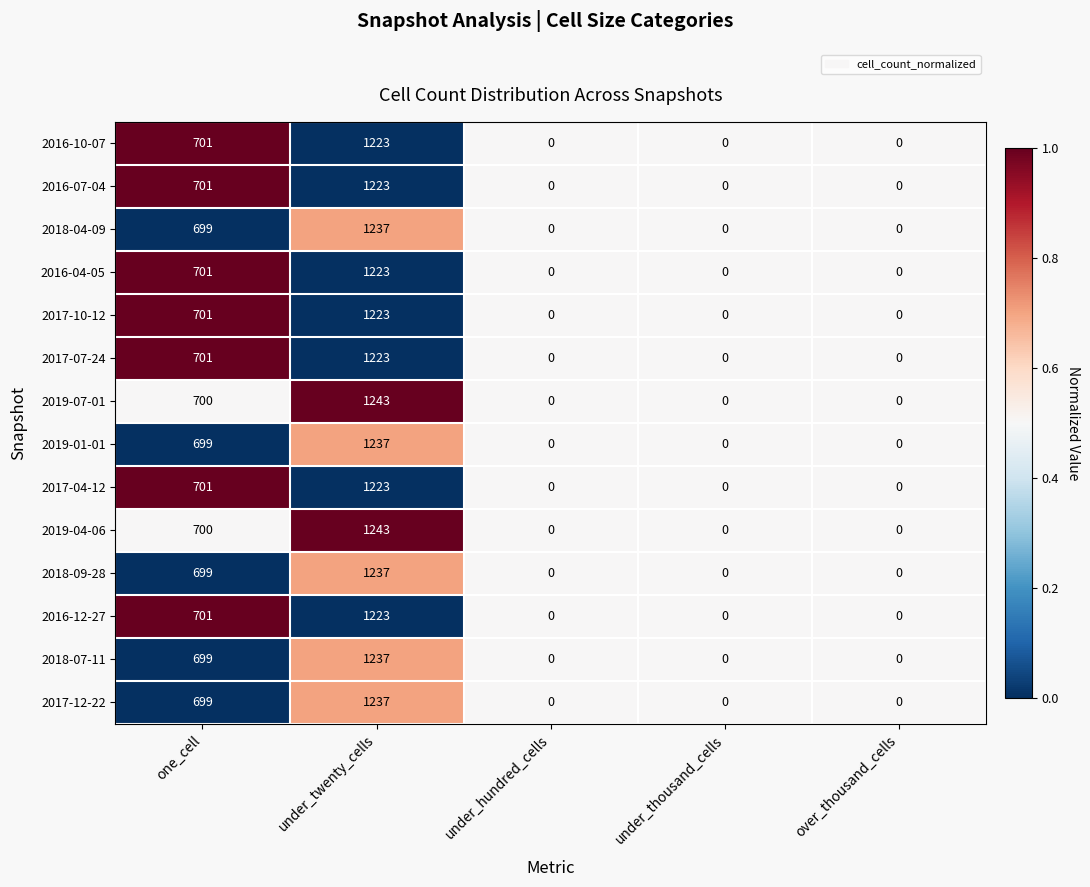

At which category is the sum across all series the highest?

under_twenty_cells